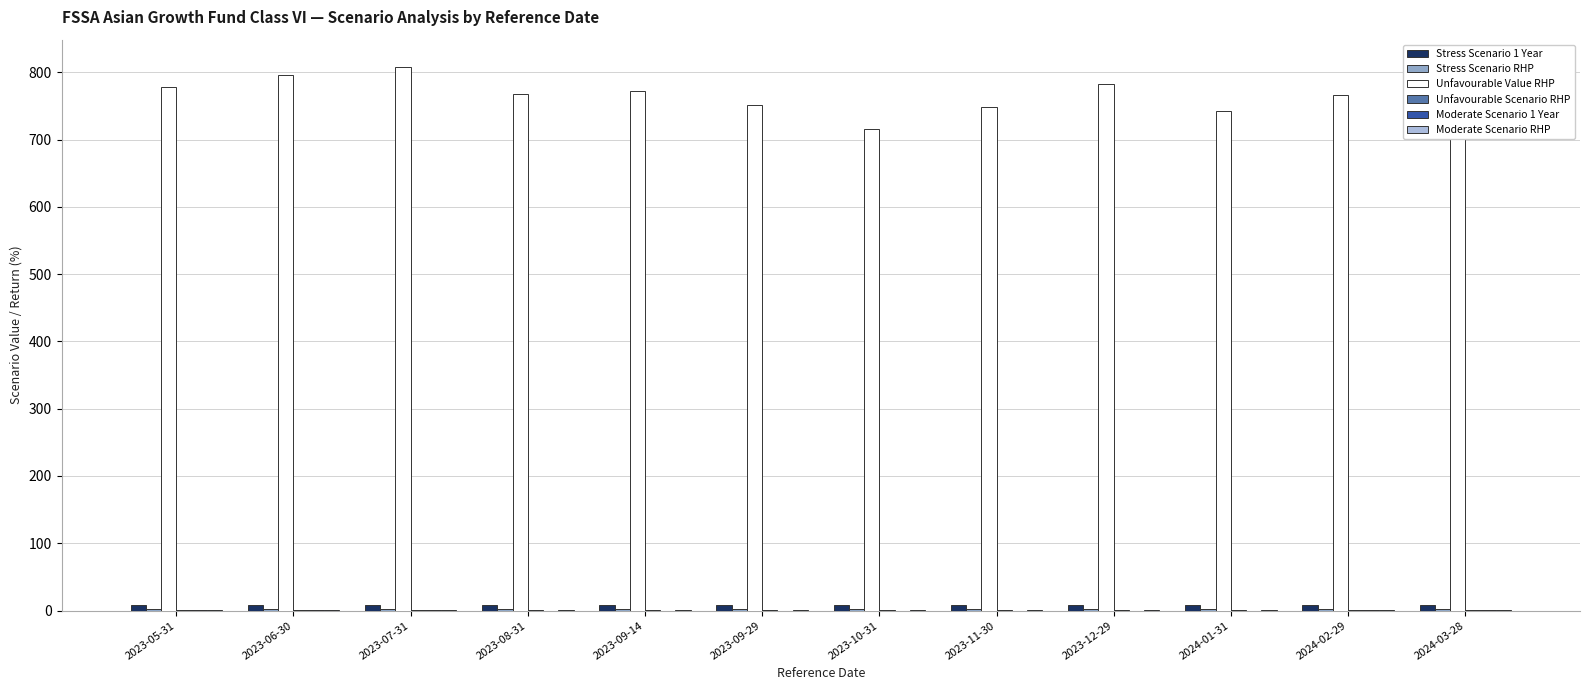

True or false: Unfavourable Value RHP has a value of 1380.0 at 2023-08-31.

False